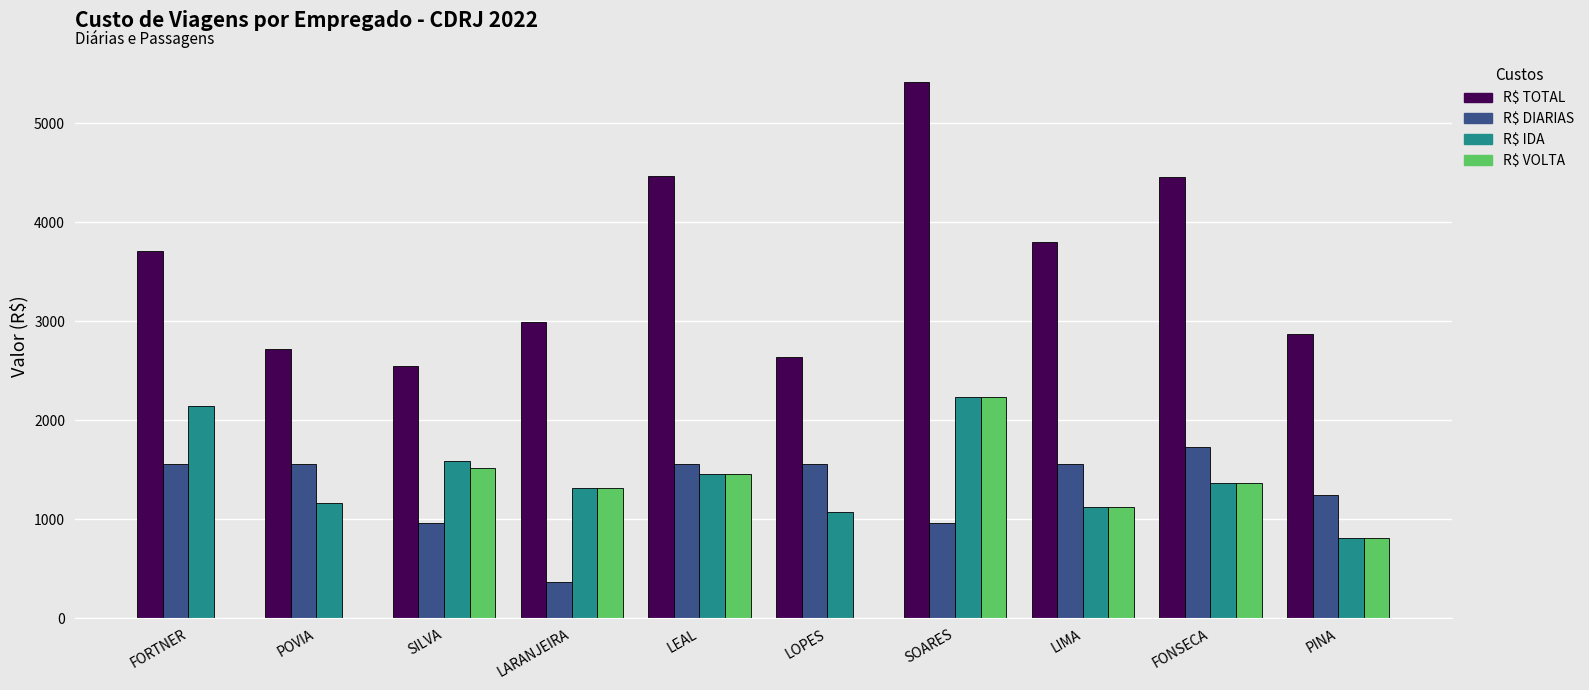

Which series has the largest total across all categories?

R$ TOTAL